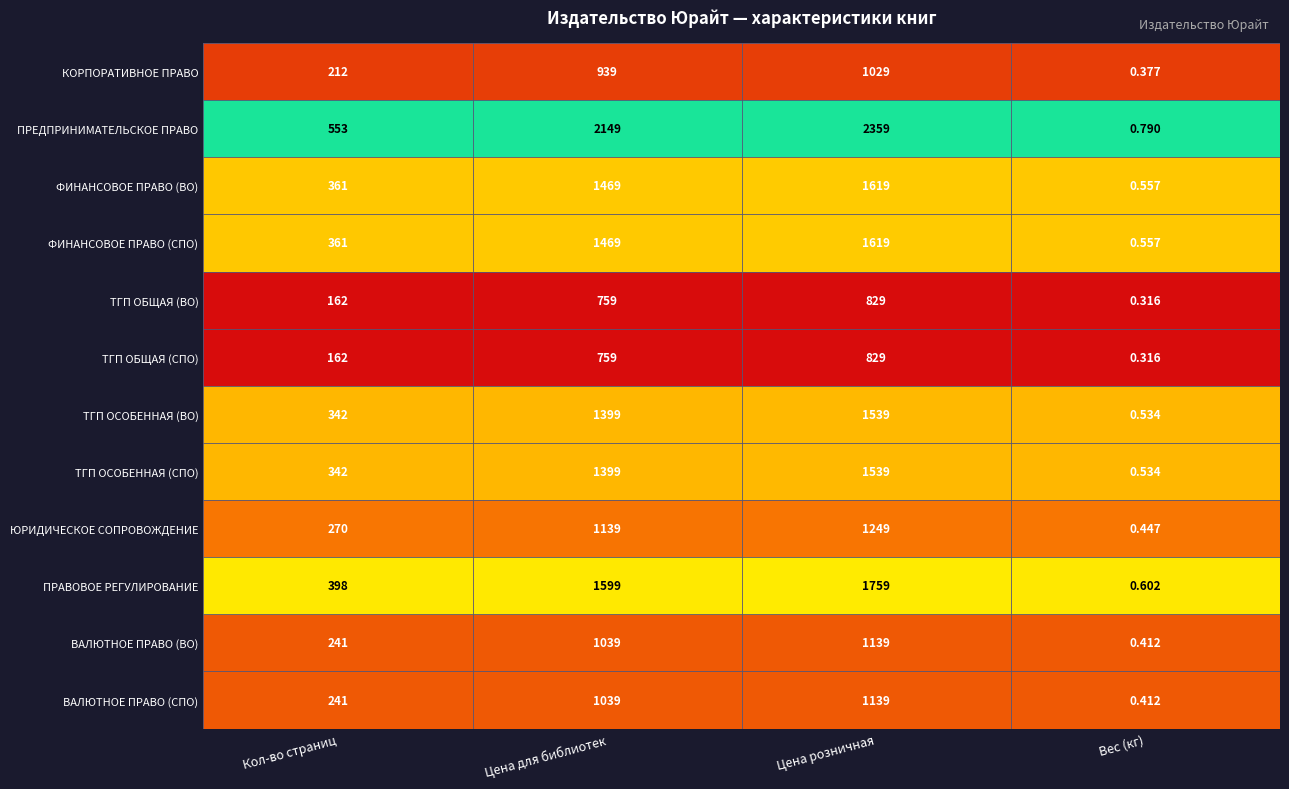

Rank the categories by ПРЕДПРИНИМАТЕЛЬСКОЕ ПРАВО value from highest to lowest.

Цена розничная, Цена для библиотек, Кол-во страниц, Вес (кг)